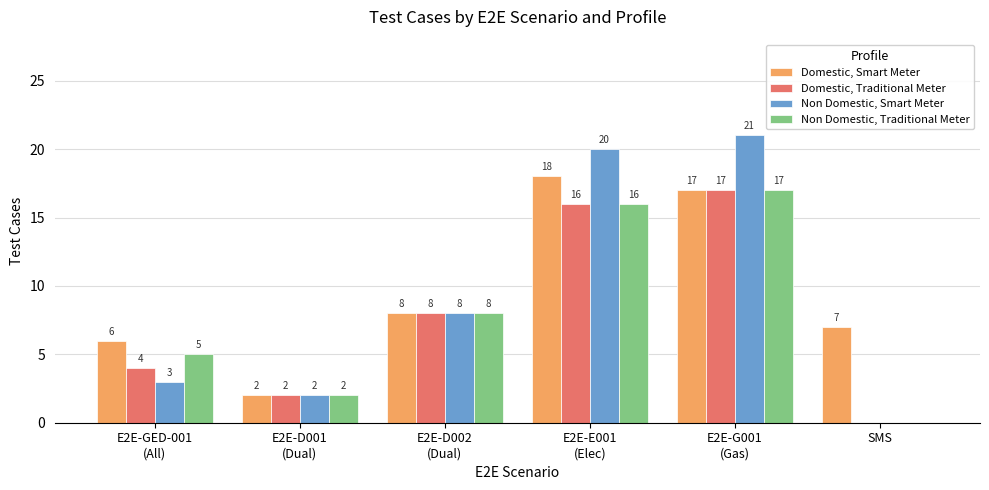

What is the sum of all Domestic, Traditional Meter values?

47